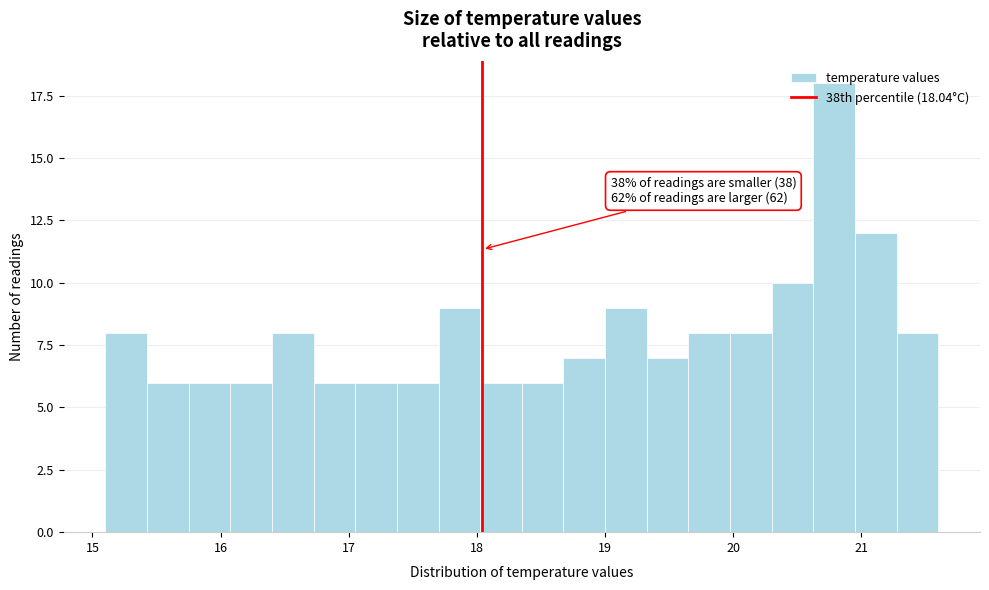

Read against the x-axis, roughly where is the centre of the tallest bar?

20.8